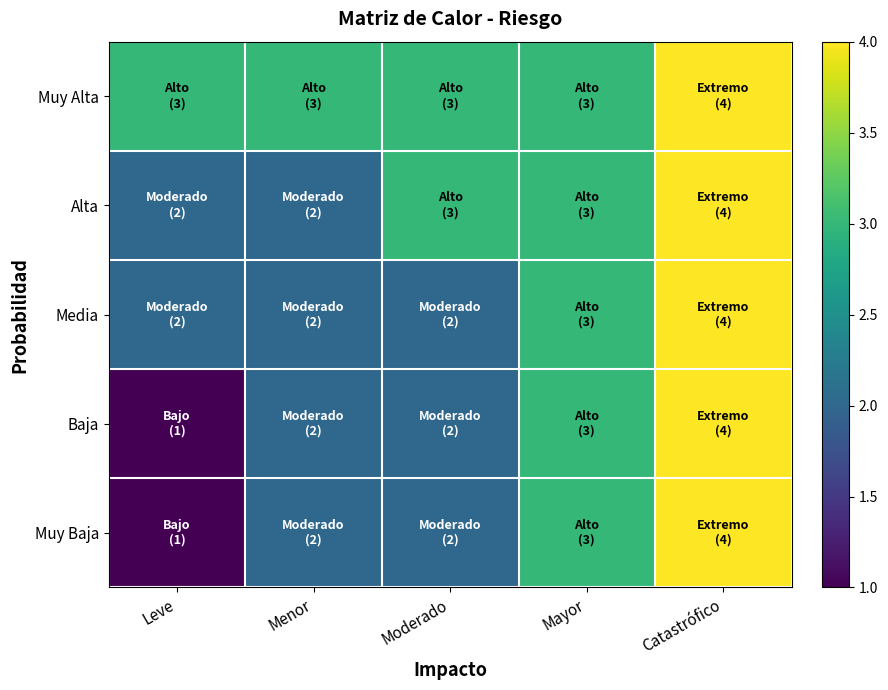

List the series in order of their peak value, highest first.

Muy Alta, Alta, Media, Baja, Muy Baja